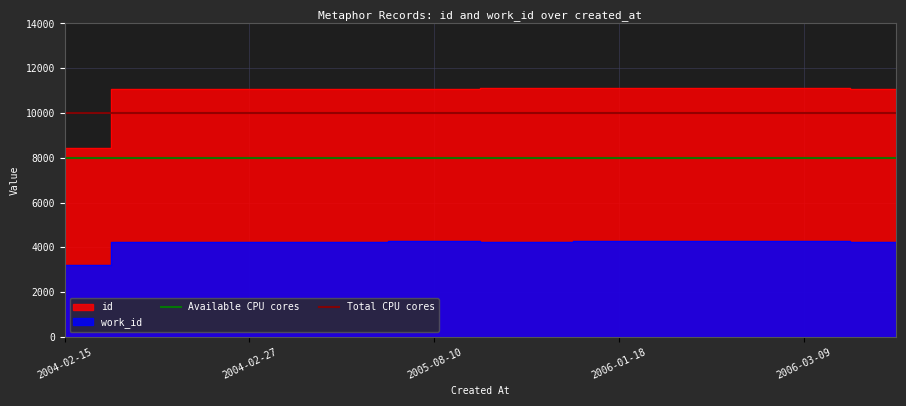

Is the value of Total CPU cores at 2004-02-15 greater than the value of Available CPU cores at 2004-02-15?

Yes